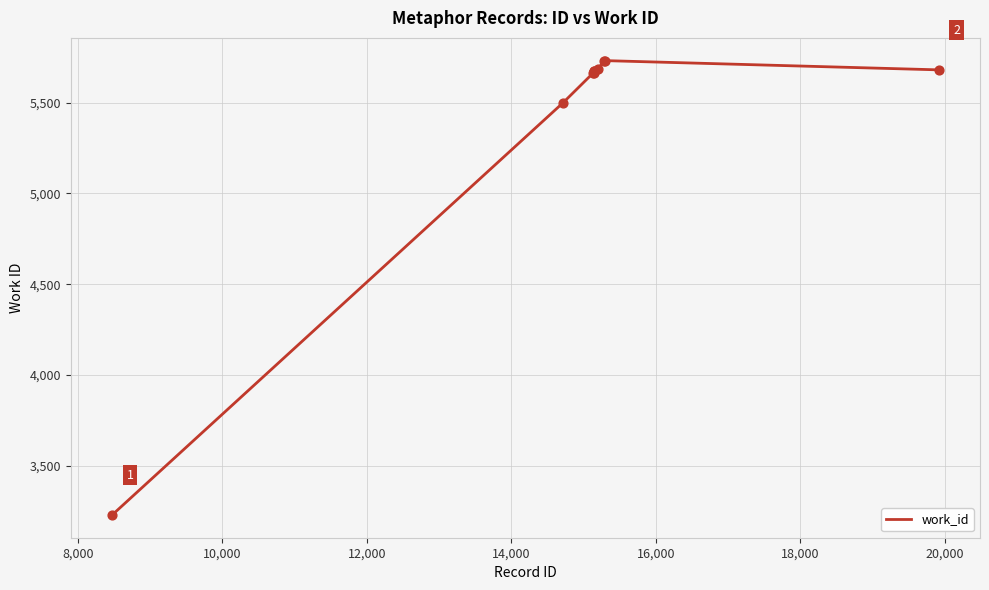

What is the minimum value shown in the chart?

3228